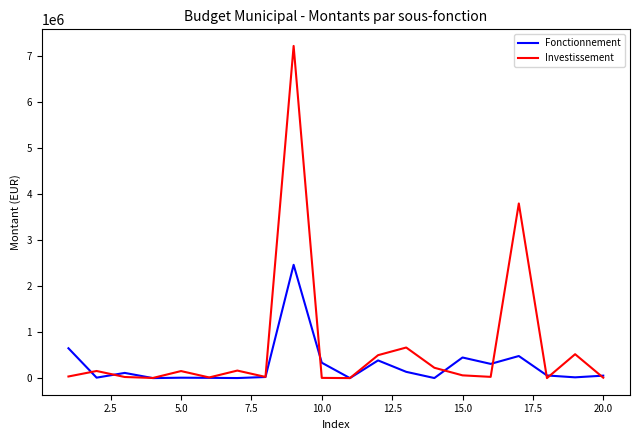

True or false: Investissement and Fonctionnement cross at least once.

True